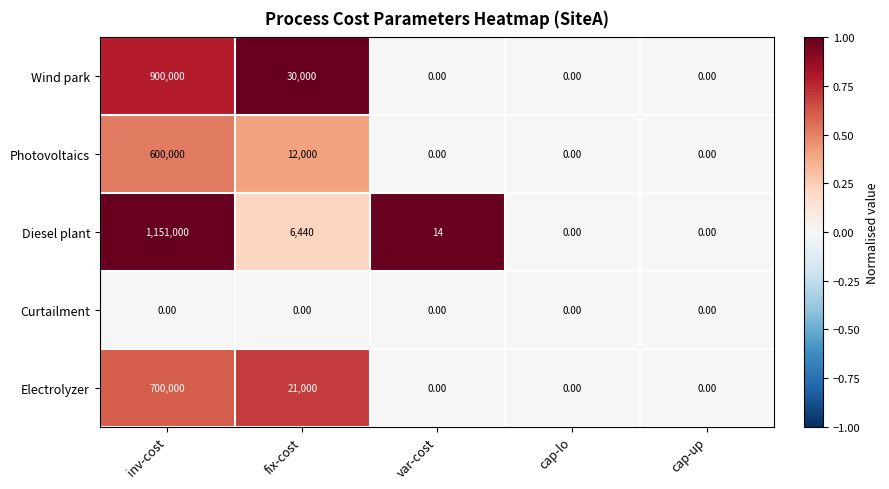

Rank the series by their maximum value, from highest to lowest.

Diesel plant, Wind park, Electrolyzer, Photovoltaics, Curtailment